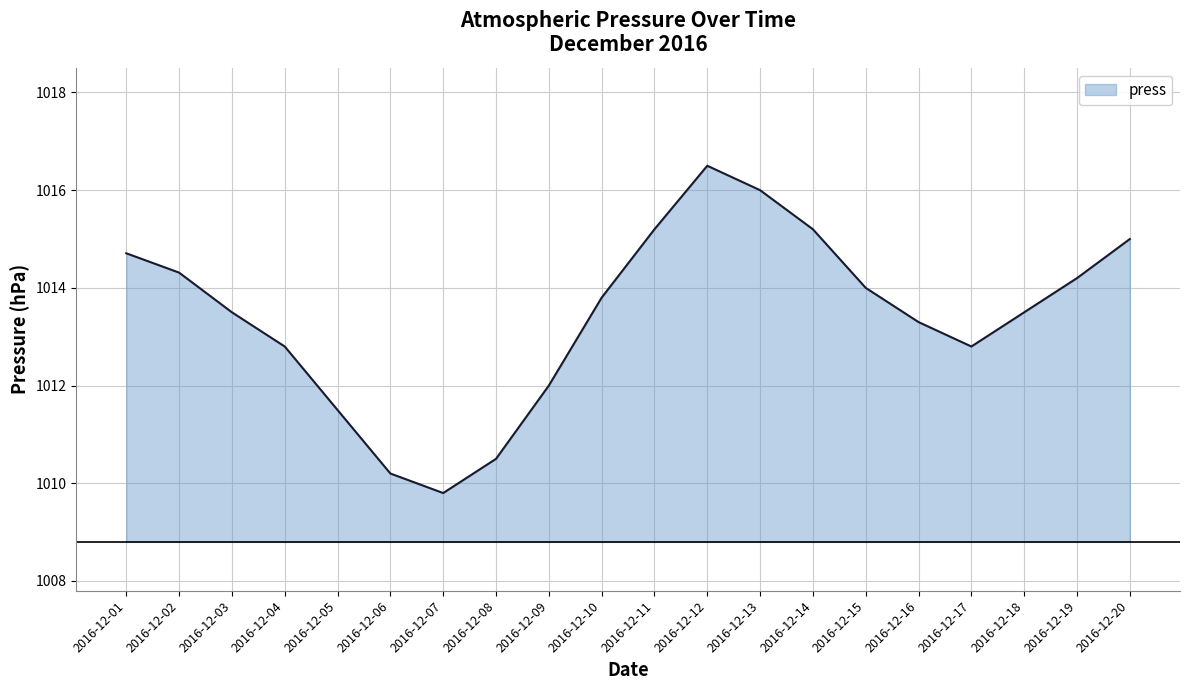

What is the change in value from 2016-12-04 to 2016-12-11?

+2.4